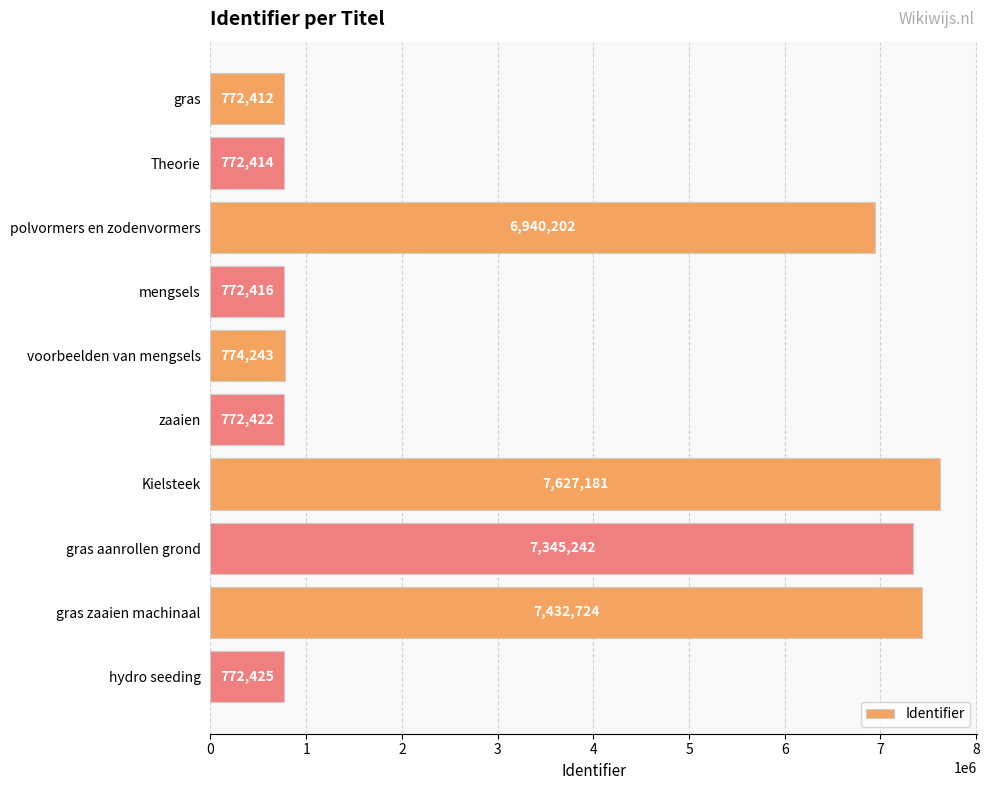

What is the label of the 9th bar from the bottom?

Theorie